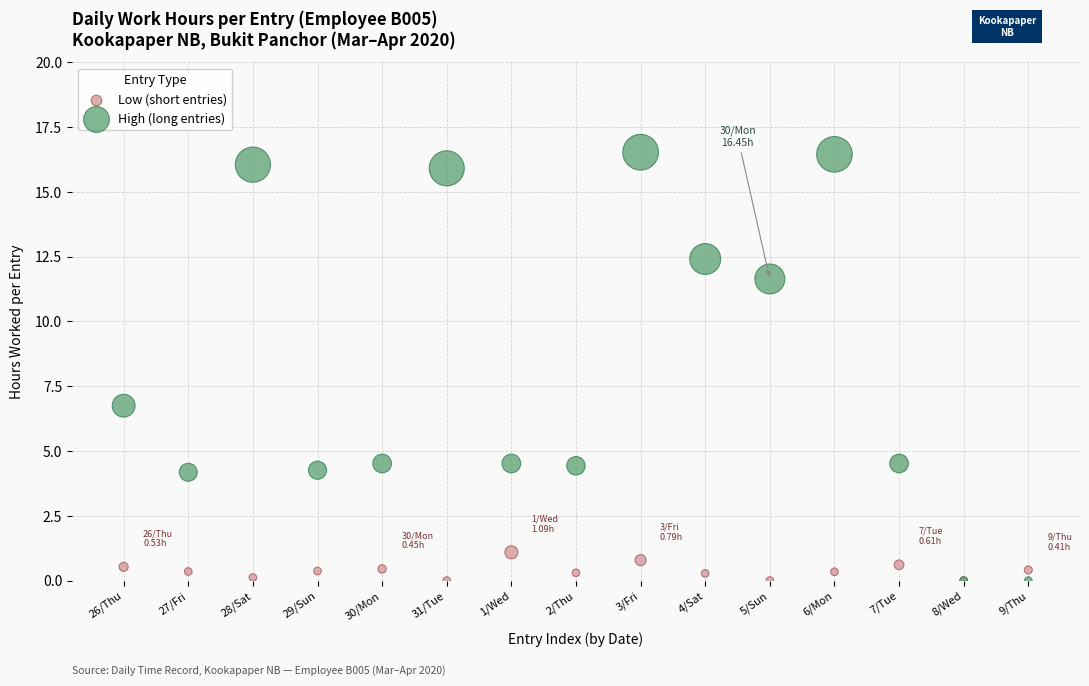

In the High (long entries) series, what Y value is closest to 8?

6.8